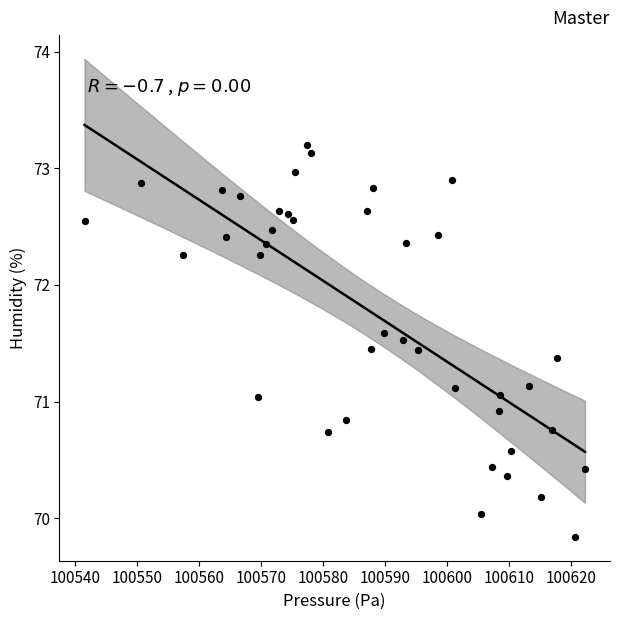

What is the range of X values (max minus min)?

80.8